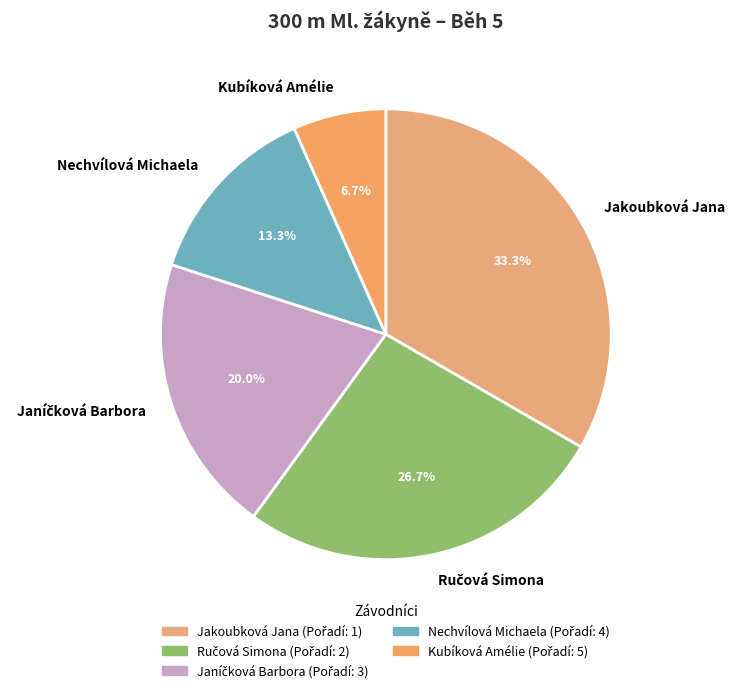

Which slice is the smallest?

Kubíková Amélie